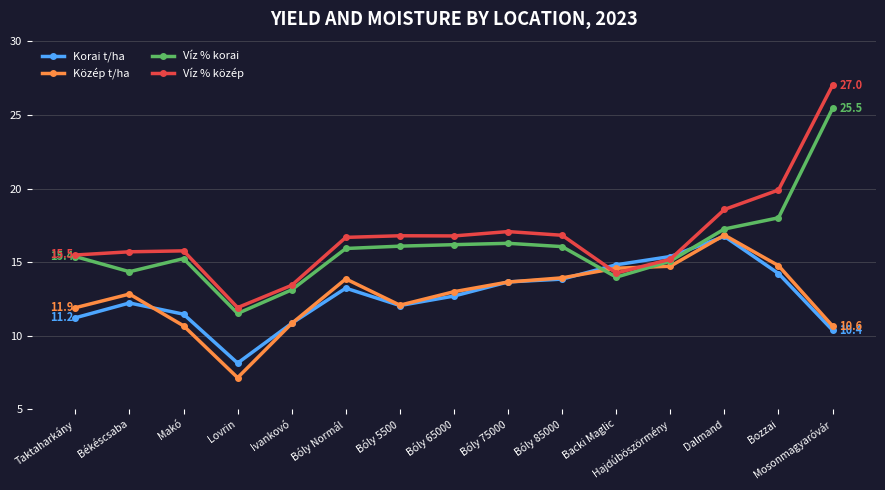

What is the total value across all series at Backi Maglic?

57.6